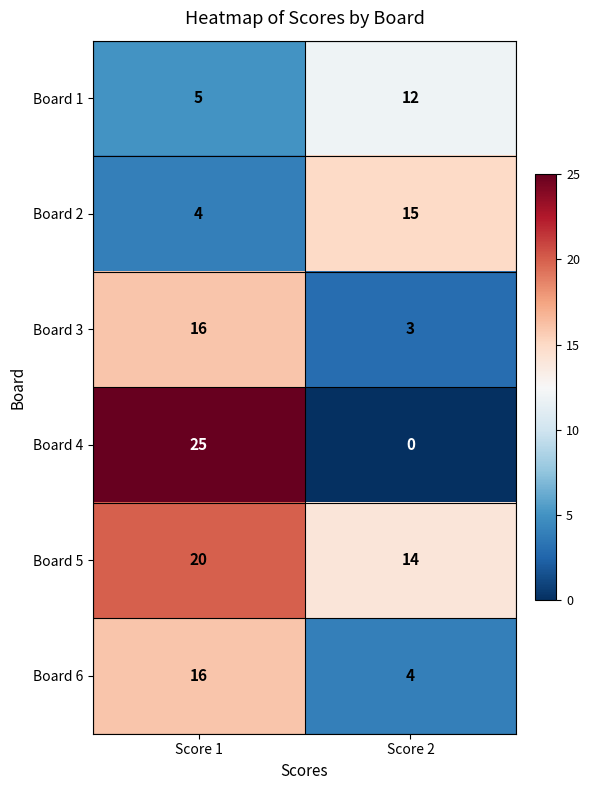

Reading right to left, list all the values displayed in this chart.

Board 1: 12	5
Board 2: 15	4
Board 3: 3	16
Board 4: 0	25
Board 5: 14	20
Board 6: 4	16